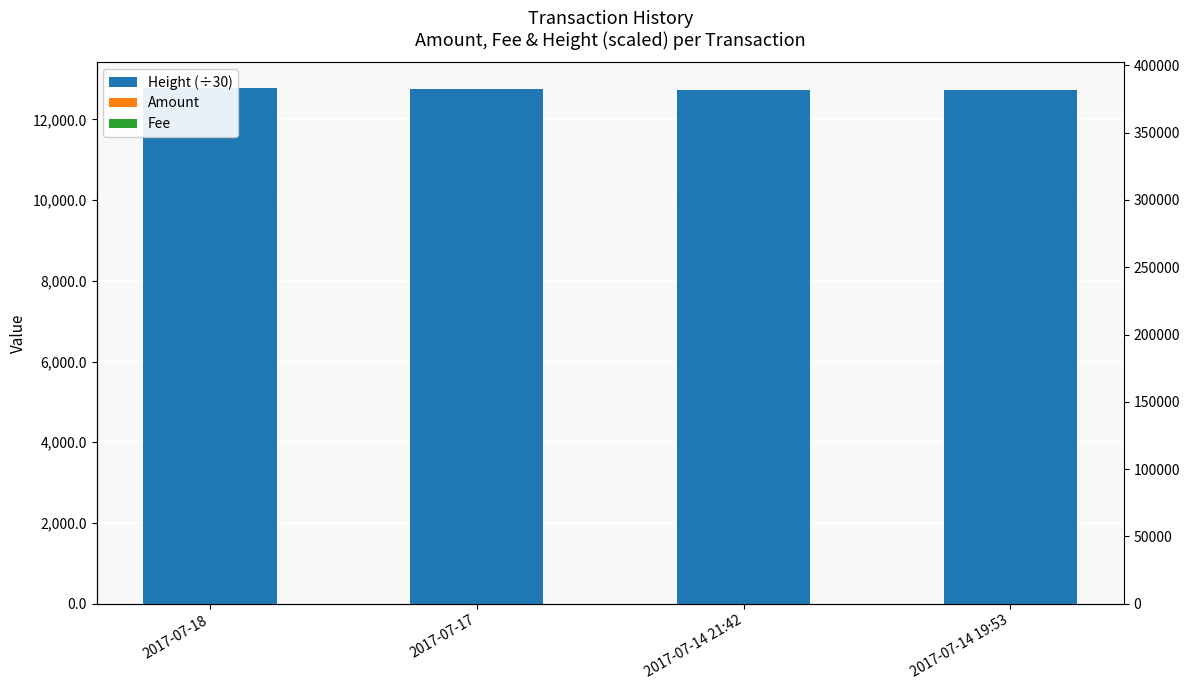

Reading left to right, list all the values displayed in this chart.

Height (÷30): 12771.5	12758.7	12727.8	12727.1
Amount: 6.0	0.0	0.0	11.0
Fee: 1.0	1.0	1.0	1.0
Height: 383144.0	382761.0	381835.0	381814.0